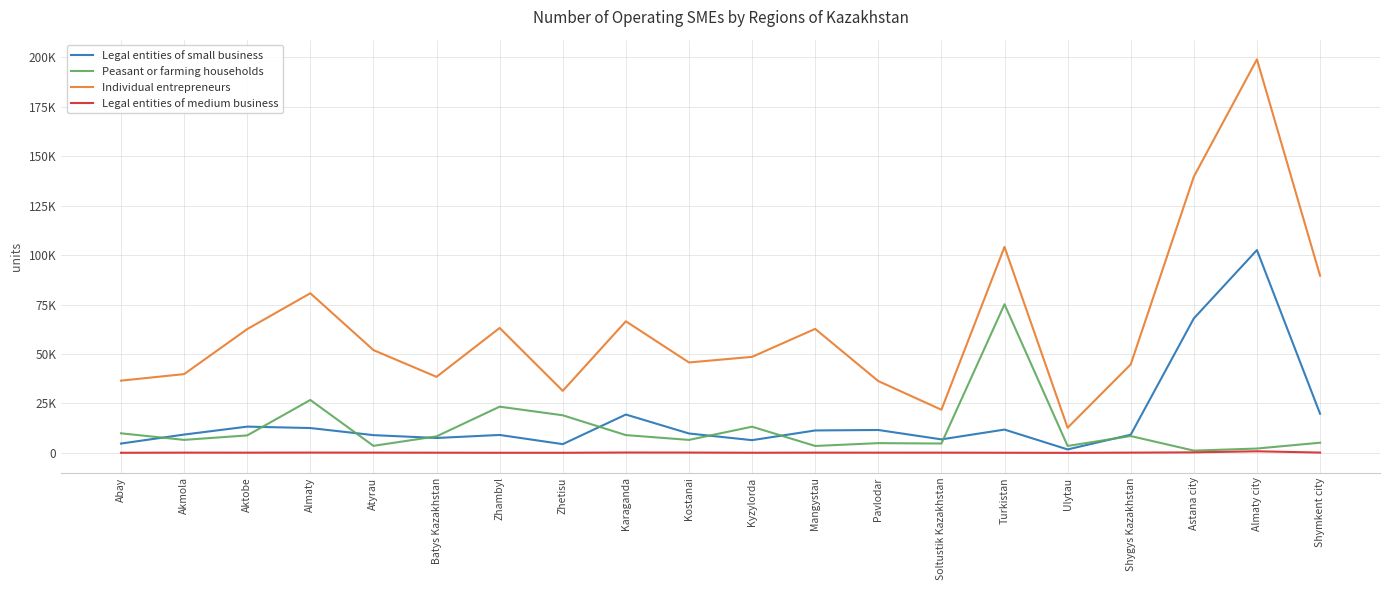

Does the chart have visible grid lines?

Yes